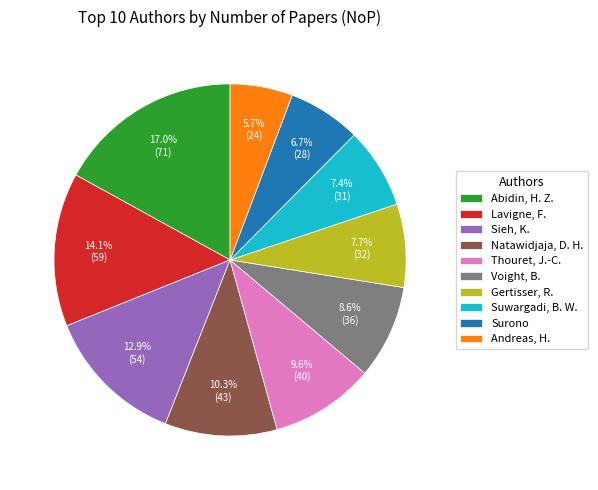

What percentage is the Andreas, H. slice, to the nearest percent?

6%